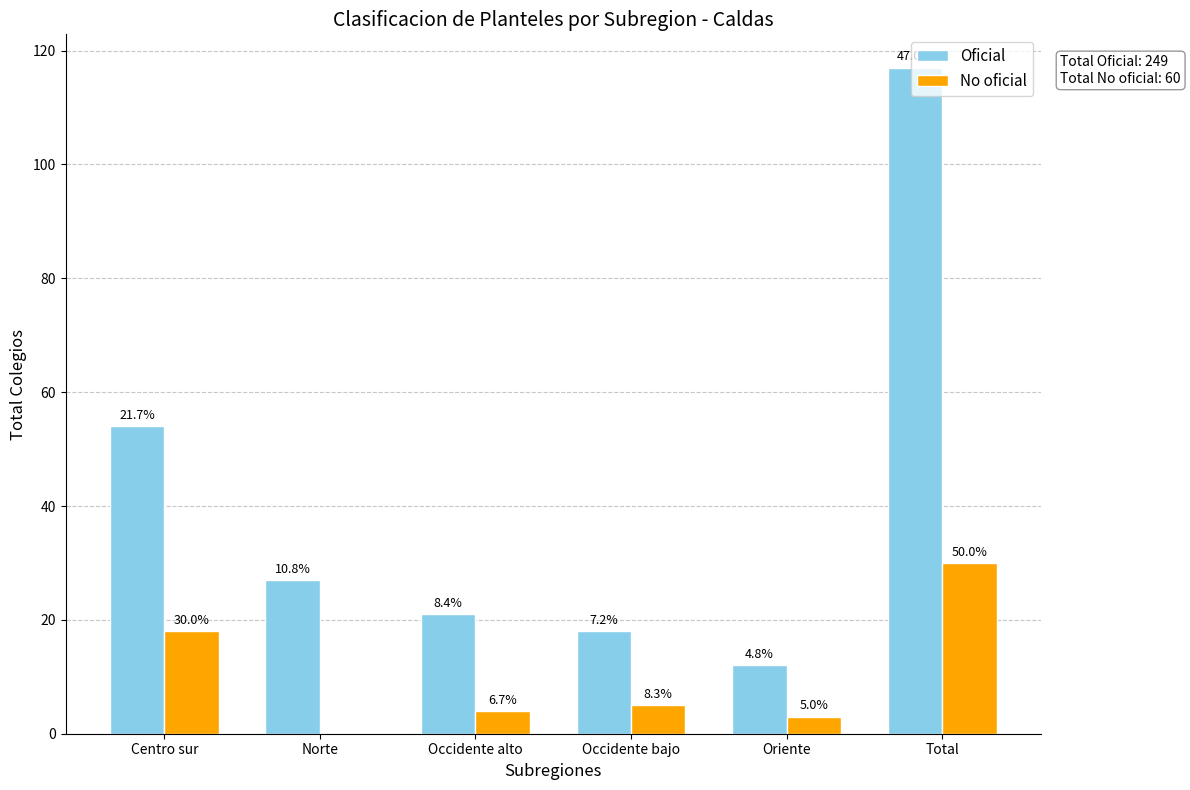

List the series in order of their peak value, highest first.

Oficial, No oficial